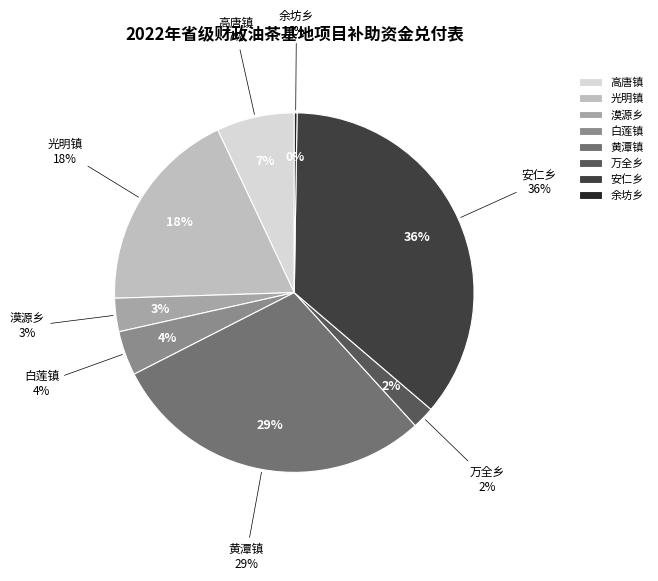

To the nearest percent, what is the combined percentage of 万全乡 and 安仁乡?

38%